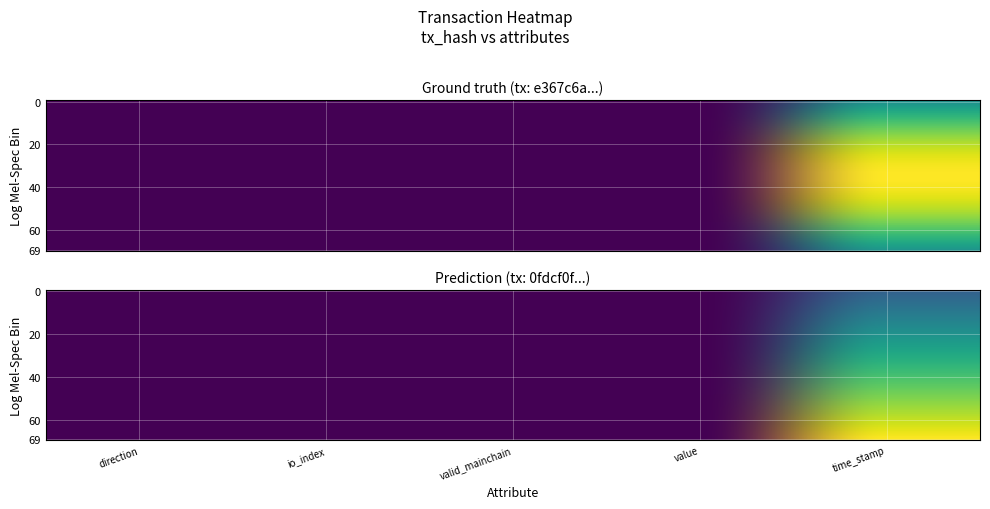

How many series are shown in this chart?

2